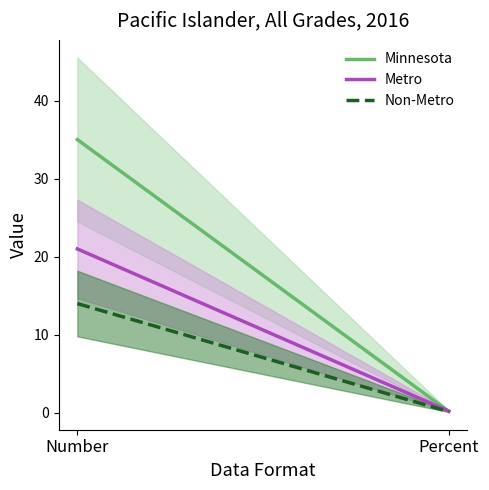

What is the total value across all series at Percent?

0.6